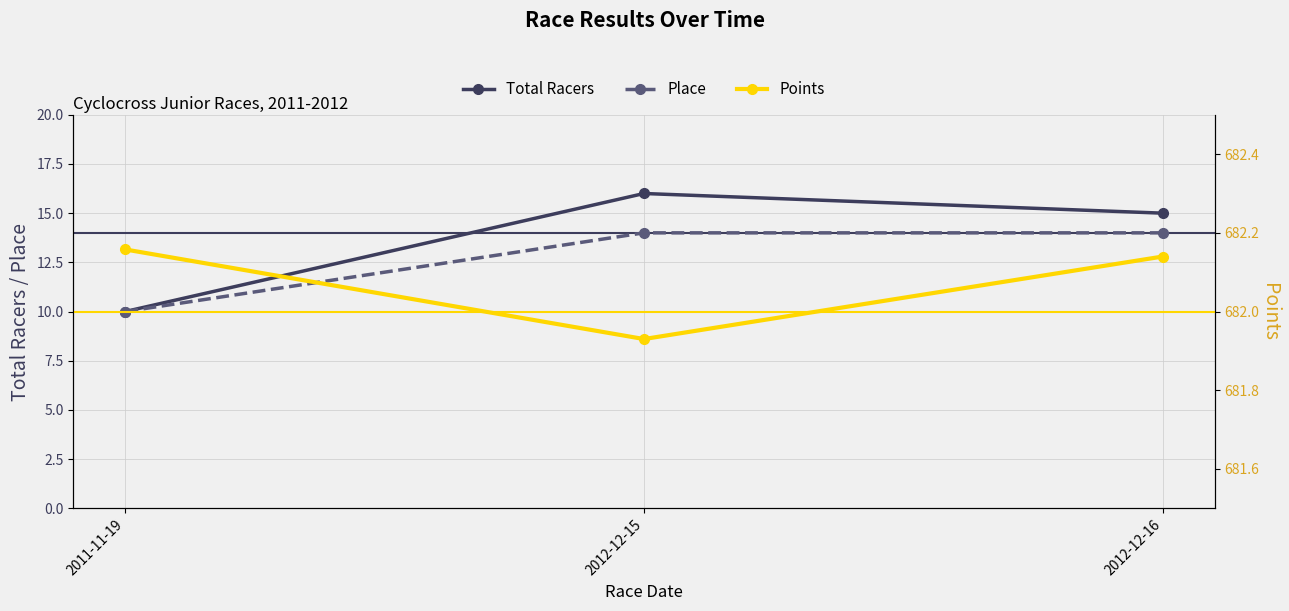

What is the total value across all series at 2011-11-19?

702.2